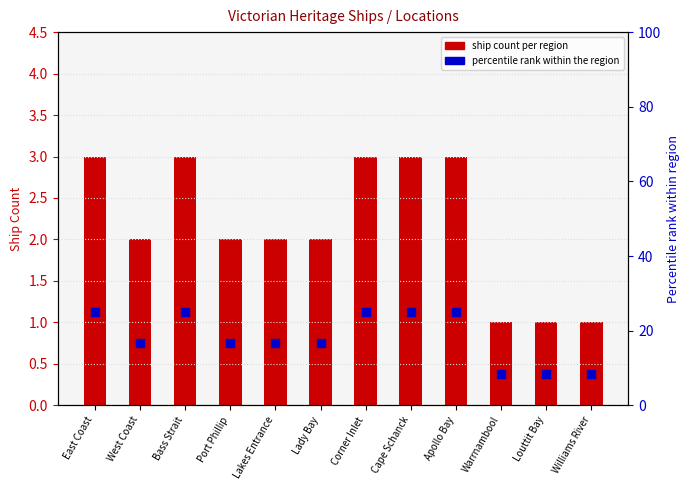

Is the value of Scaled rank at West Coast greater than the value of Ship Count (primary) at East Coast?

Yes